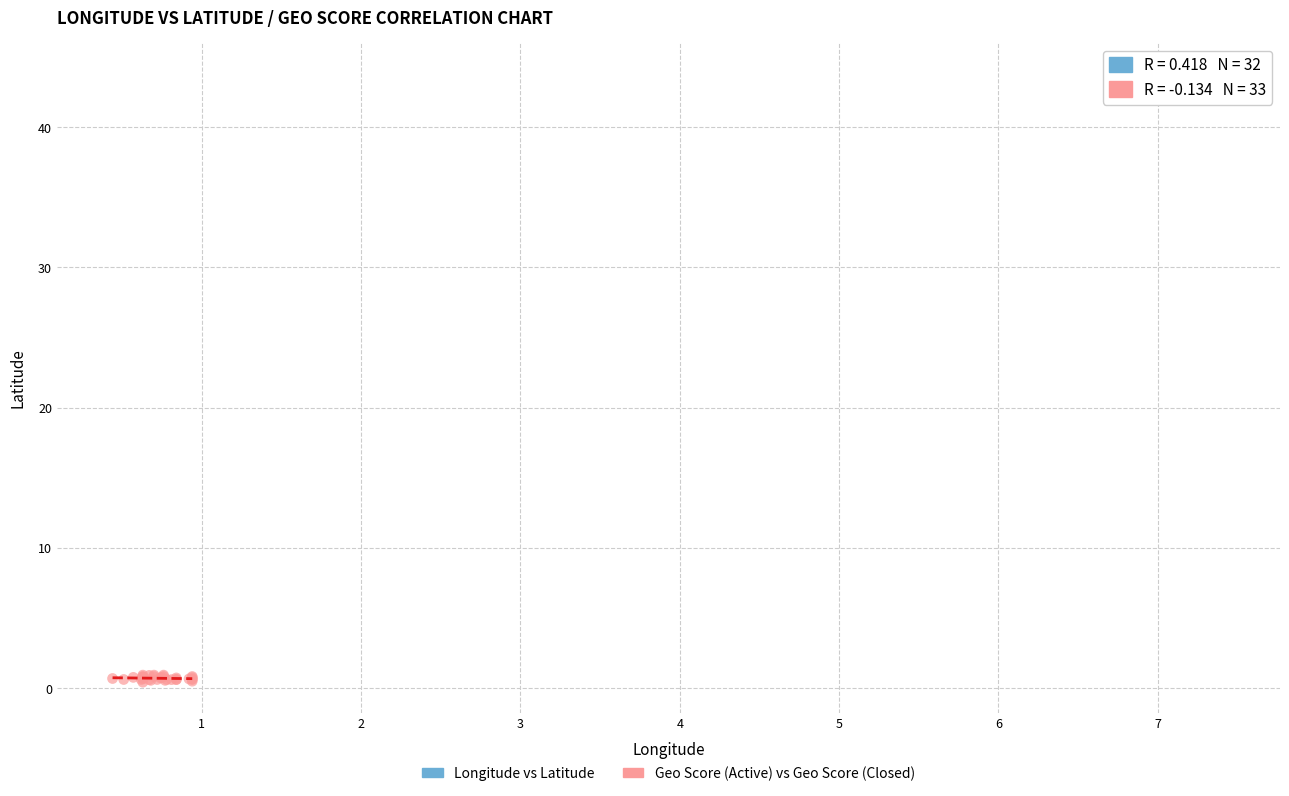

Which series contains the lowest Y value?

Geo Score (Active) vs Geo Score (Closed)